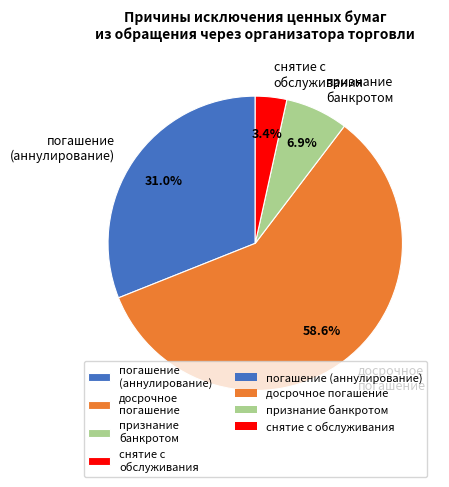

Rank the categories by value from lowest to highest.

снятие с обслуживания, признание банкротом, погашение (аннулирование), досрочное погашение